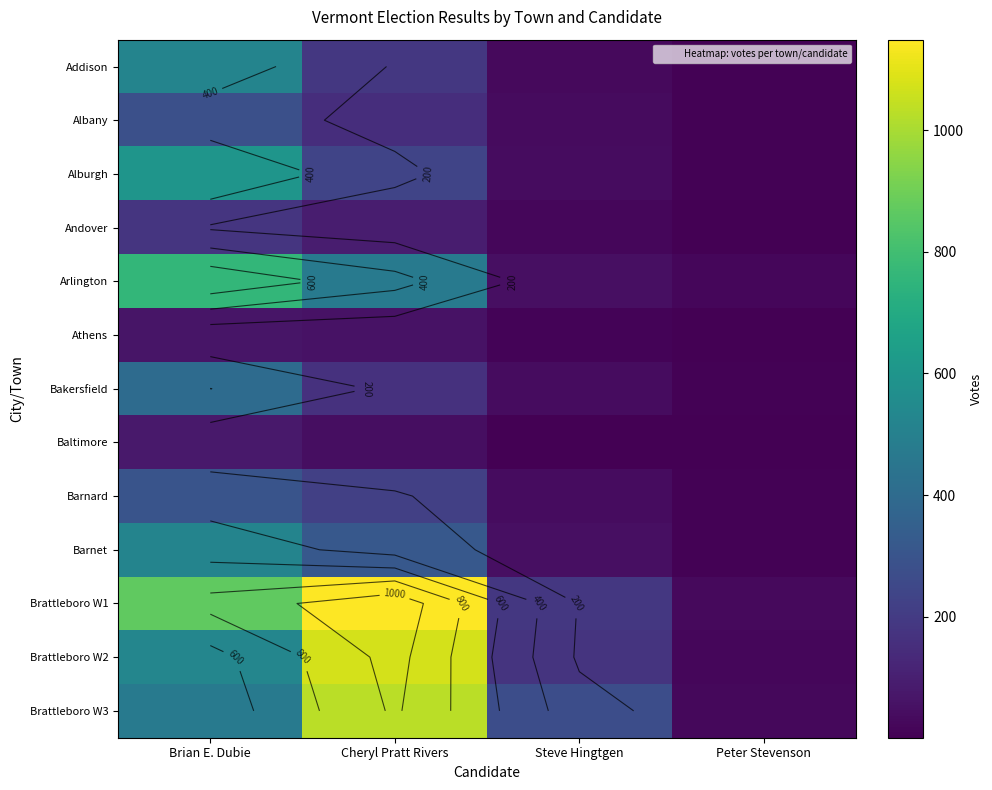

What is the approximate value of Brattleboro W1 at Peter Stevenson?

31